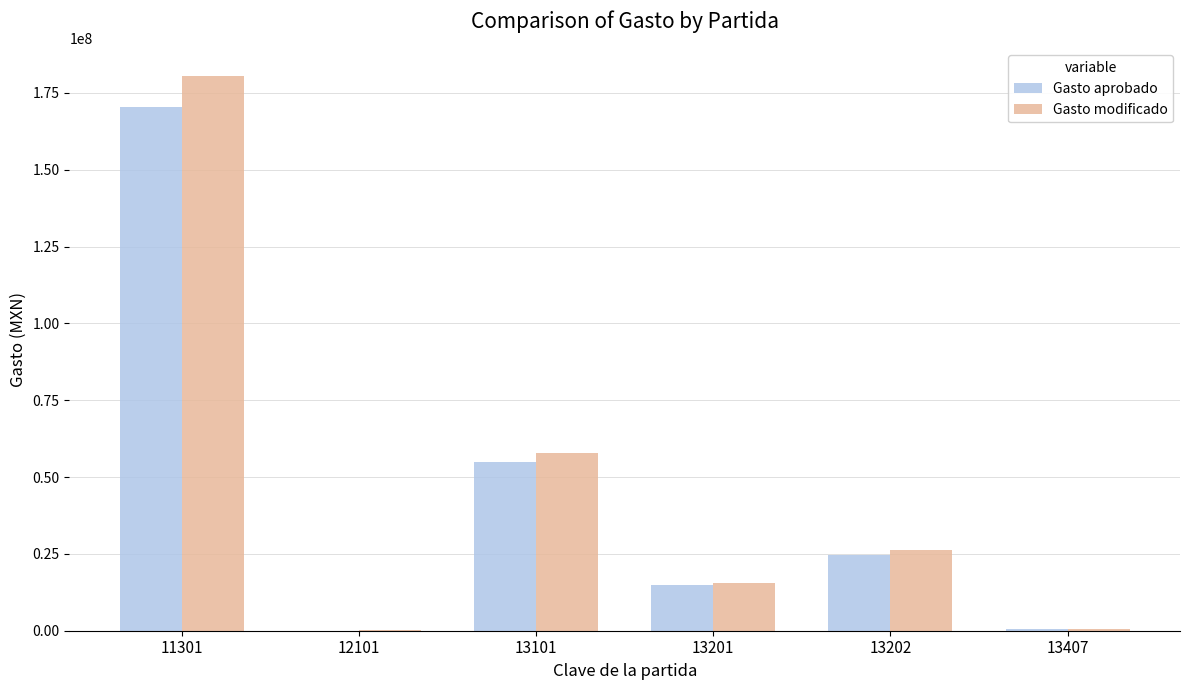

What are all the series names shown in the legend?

Gasto aprobado, Gasto modificado